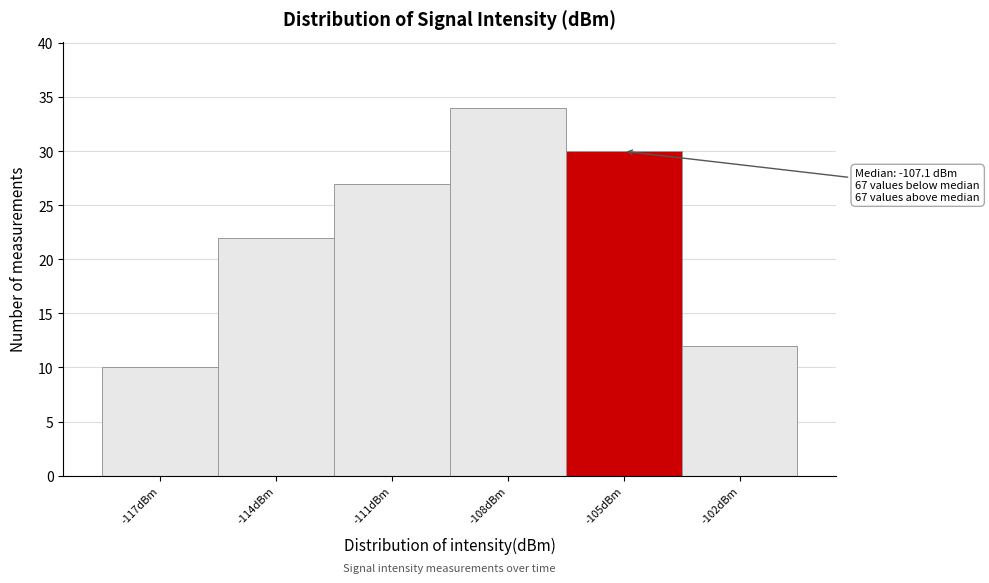

Reading left to right, transcribe all the data shown in this chart.

-117dBm=10	-114dBm=22	-111dBm=27	-108dBm=34	-105dBm=30	-102dBm=12